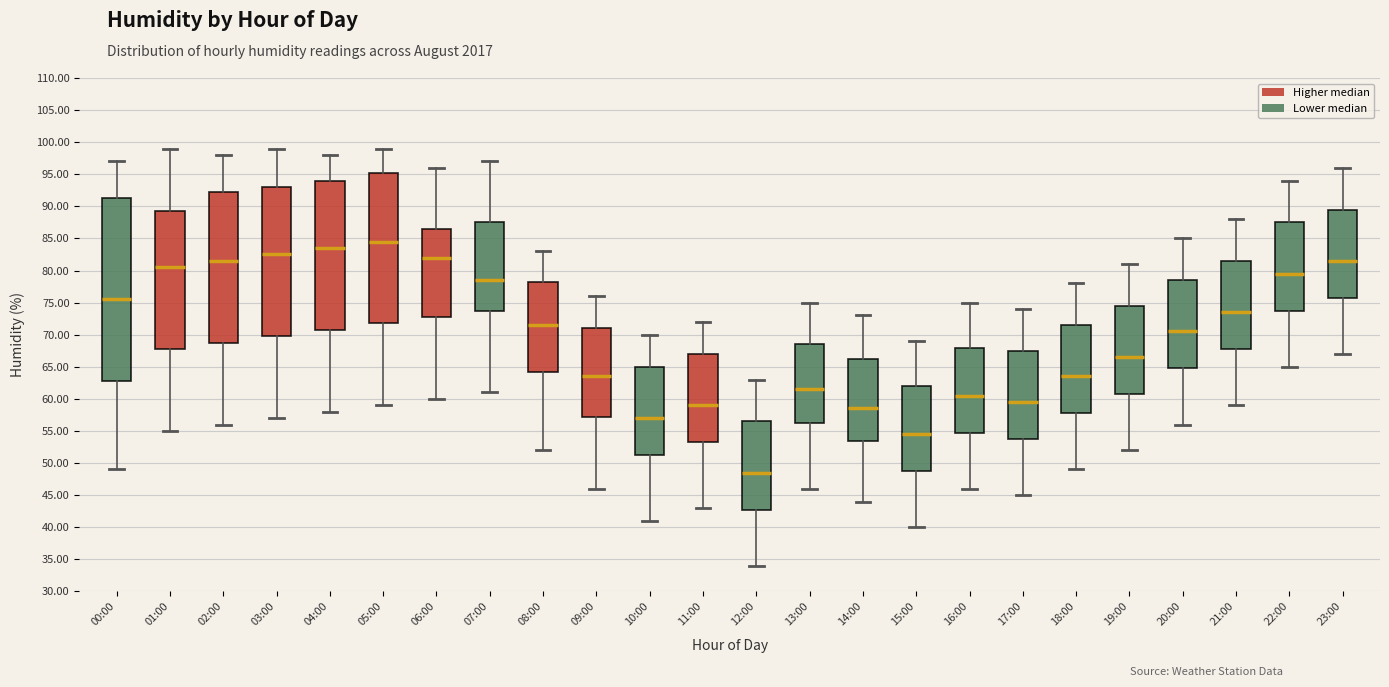

Reading left to right, transcribe this box plot: for each box, give where its median line is, the range the box spans, and where its two whiskers end, as read against the y-axis. The values are not printed on the chart, so give them approximately, as read against the axis.

00:00: median 75.5, box 63.0 to 91.5, whiskers 49.0 to 97.0
01:00: median 80.5, box 68.0 to 89.5, whiskers 55.0 to 99.0
02:00: median 81.5, box 69.0 to 92.5, whiskers 56.0 to 98.0
03:00: median 82.5, box 70.0 to 93.0, whiskers 57.0 to 99.0
04:00: median 83.5, box 71.0 to 94.0, whiskers 58.0 to 98.0
05:00: median 84.5, box 72.0 to 95.5, whiskers 59.0 to 99.0
06:00: median 82.0, box 73.0 to 86.5, whiskers 60.0 to 96.0
07:00: median 78.5, box 74.0 to 87.5, whiskers 61.0 to 97.0
08:00: median 71.5, box 64.5 to 78.5, whiskers 52.0 to 83.0
09:00: median 63.5, box 57.5 to 71.0, whiskers 46.0 to 76.0
10:00: median 57.0, box 51.5 to 65.0, whiskers 41.0 to 70.0
11:00: median 59.0, box 53.5 to 67.0, whiskers 43.0 to 72.0
12:00: median 48.5, box 43.0 to 56.5, whiskers 34.0 to 63.0
13:00: median 61.5, box 56.5 to 68.5, whiskers 46.0 to 75.0
14:00: median 58.5, box 53.5 to 66.5, whiskers 44.0 to 73.0
15:00: median 54.5, box 49.0 to 62.0, whiskers 40.0 to 69.0
16:00: median 60.5, box 55.0 to 68.0, whiskers 46.0 to 75.0
17:00: median 59.5, box 54.0 to 67.5, whiskers 45.0 to 74.0
18:00: median 63.5, box 58.0 to 71.5, whiskers 49.0 to 78.0
19:00: median 66.5, box 61.0 to 74.5, whiskers 52.0 to 81.0
20:00: median 70.5, box 65.0 to 78.5, whiskers 56.0 to 85.0
21:00: median 73.5, box 68.0 to 81.5, whiskers 59.0 to 88.0
22:00: median 79.5, box 74.0 to 87.5, whiskers 65.0 to 94.0
23:00: median 81.5, box 76.0 to 89.5, whiskers 67.0 to 96.0